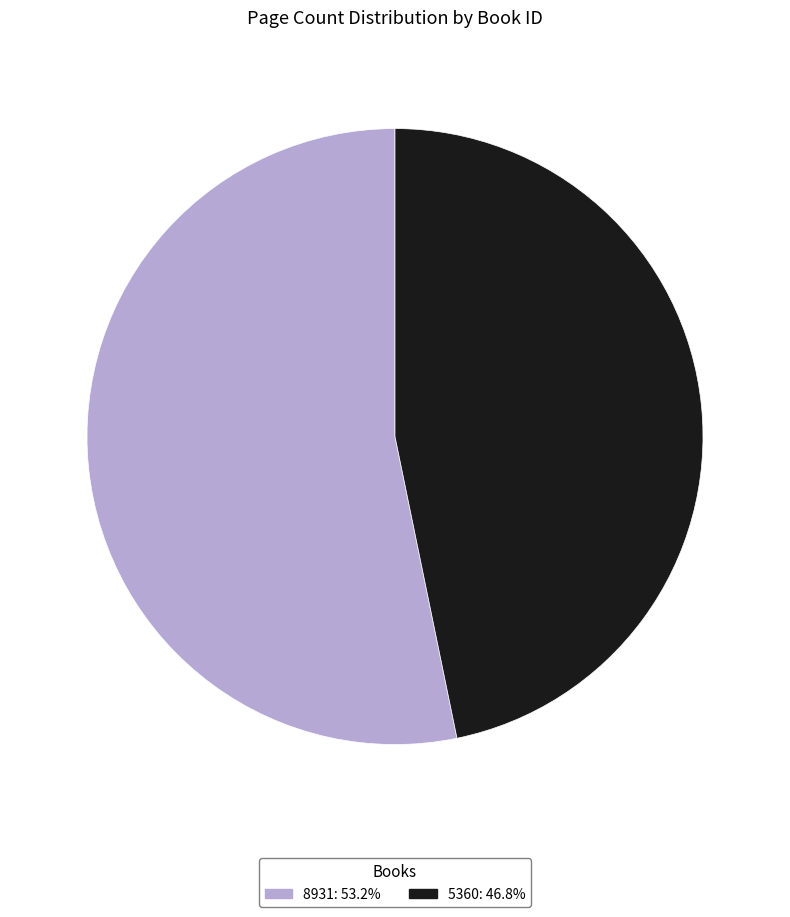

Approximately how many times larger is the value at 5360 compared to 8931?

0.9